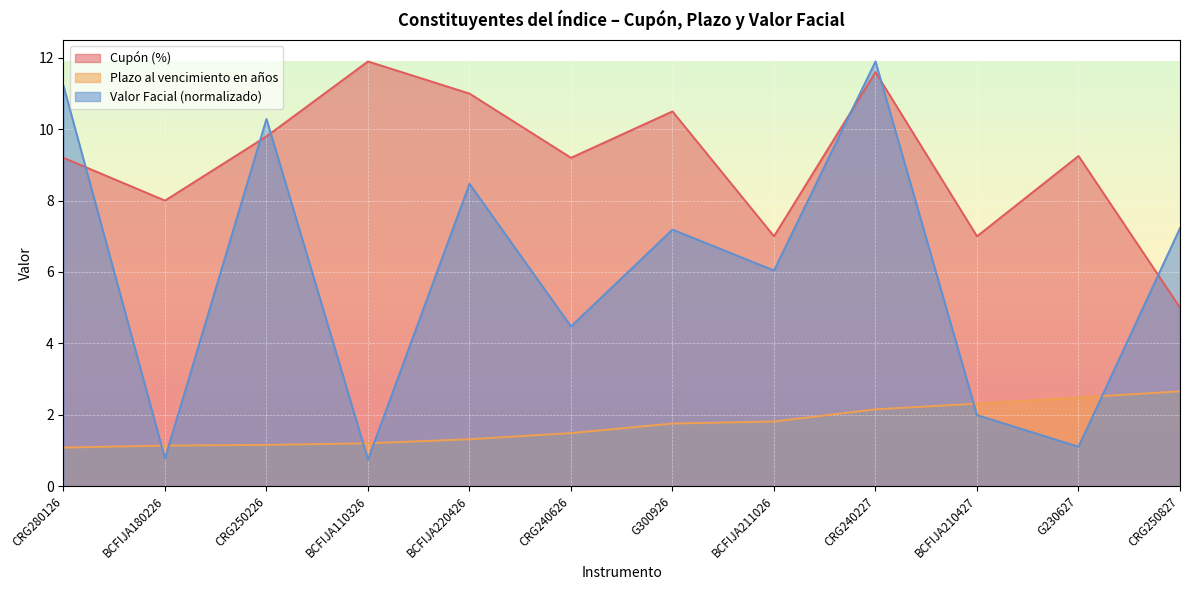

Reading left to right, transcribe all the data shown in this chart.

Cupón (%): CRG280126=9.2	BCFIJA180226=8.0	CRG250226=9.8	BCFIJA110326=11.9	BCFIJA220426=11.0	CRG240626=9.2	G300926=10.5	BCFIJA211026=7.0	CRG240227=11.6	BCFIJA210427=7.0	G230627=9.2	CRG250827=5.0
Plazo al vencimiento en años: CRG280126=1.1	BCFIJA180226=1.1	CRG250226=1.2	BCFIJA110326=1.2	BCFIJA220426=1.3	CRG240626=1.5	G300926=1.8	BCFIJA211026=1.8	CRG240227=2.1	BCFIJA210427=2.3	G230627=2.5	CRG250827=2.7
Valor Facial (Millones de colones): CRG280126=11.2	BCFIJA180226=0.8	CRG250226=10.3	BCFIJA110326=0.7	BCFIJA220426=8.5	CRG240626=4.5	G300926=7.2	BCFIJA211026=6.0	CRG240227=11.9	BCFIJA210427=2.0	G230627=1.1	CRG250827=7.2